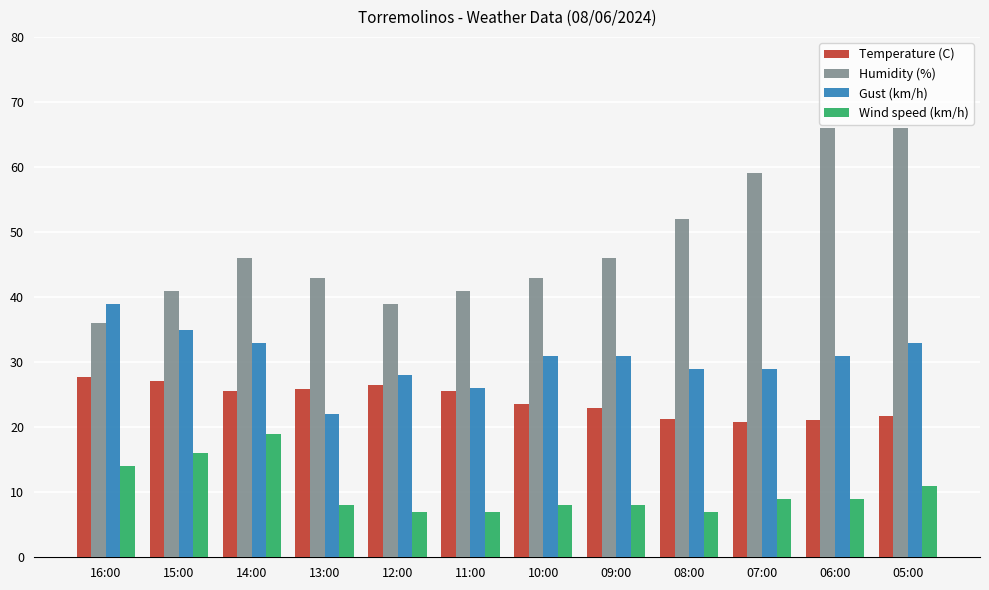

What is the lowest value of the Temperature (C) series?

20.8